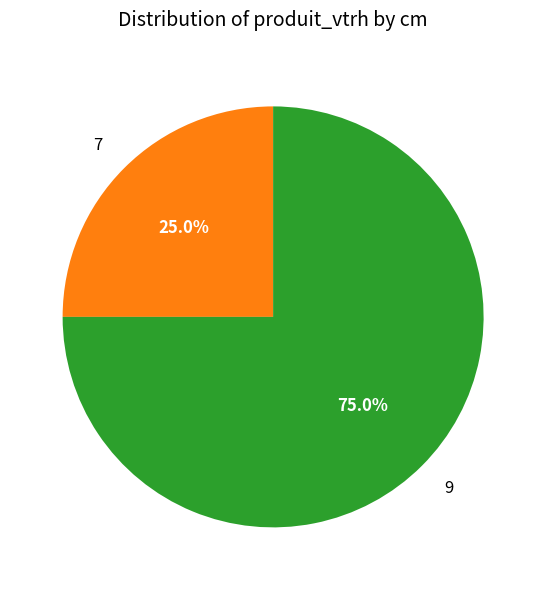

Rank the categories by value from lowest to highest.

7, 9